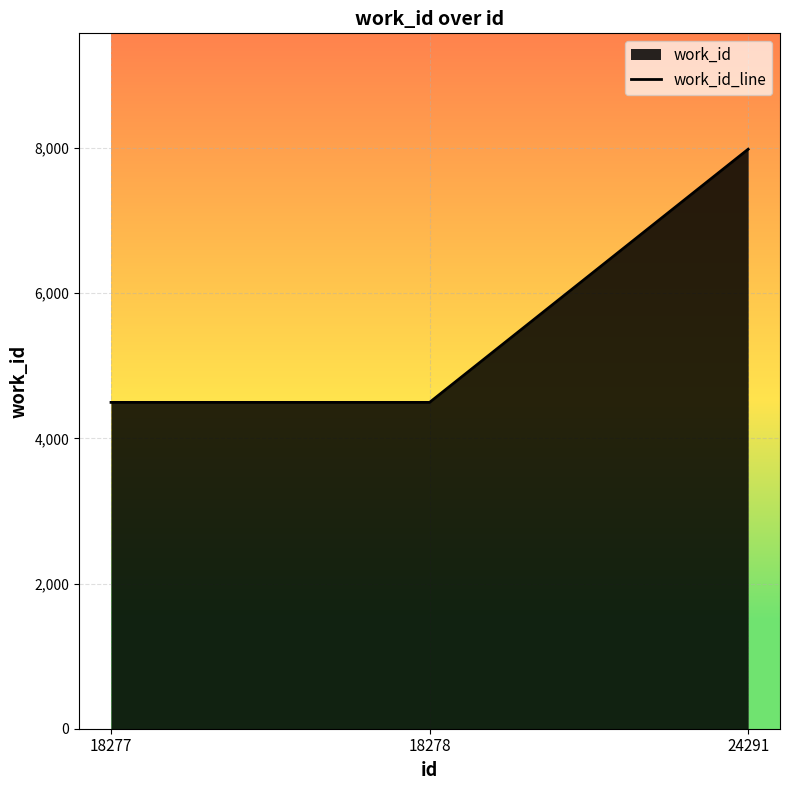

List the labels in order of value, smallest first.

18277, 18278, 24291